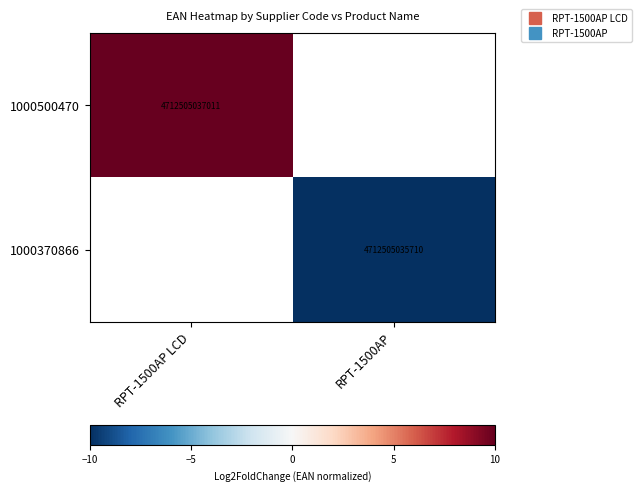

Rank the categories by 1000500470 value from lowest to highest.

RPT-1500AP LCD, RPT-1500AP